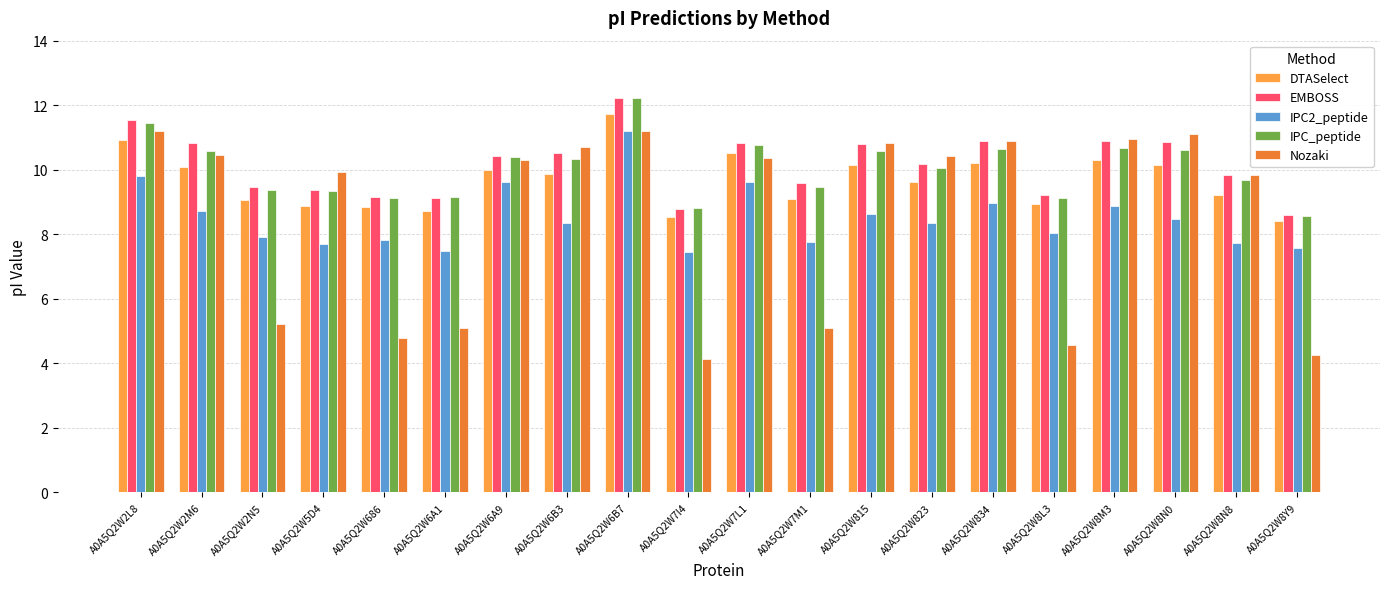

Read the EMBOSS value at A0A5Q2W5D4.

9.4